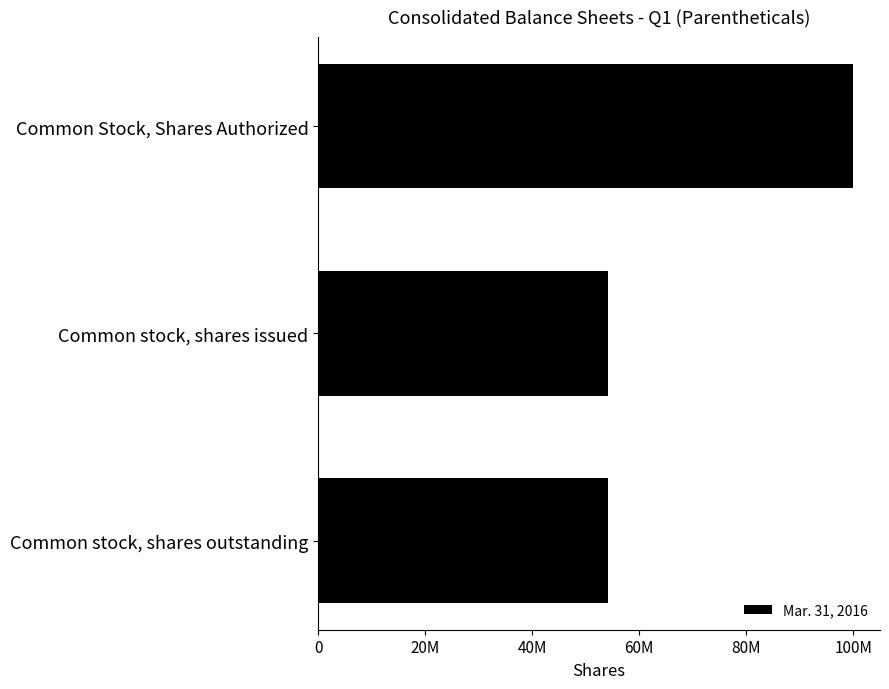

Are the bars horizontal?

Yes